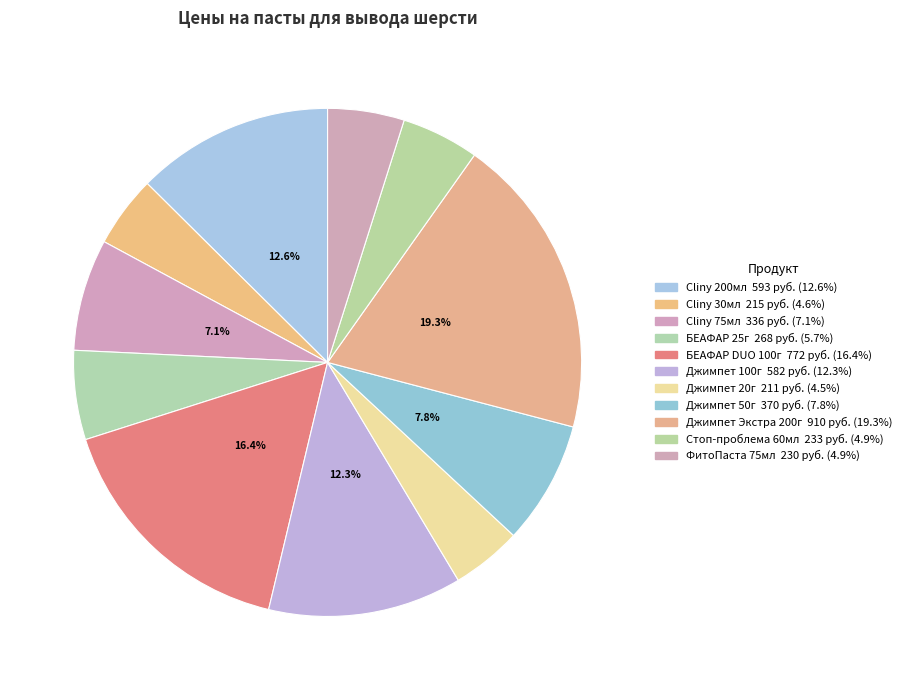

Combined, what portion of the pie is Cliny 75мл and Джимпет Экстра 200г?

26.4%